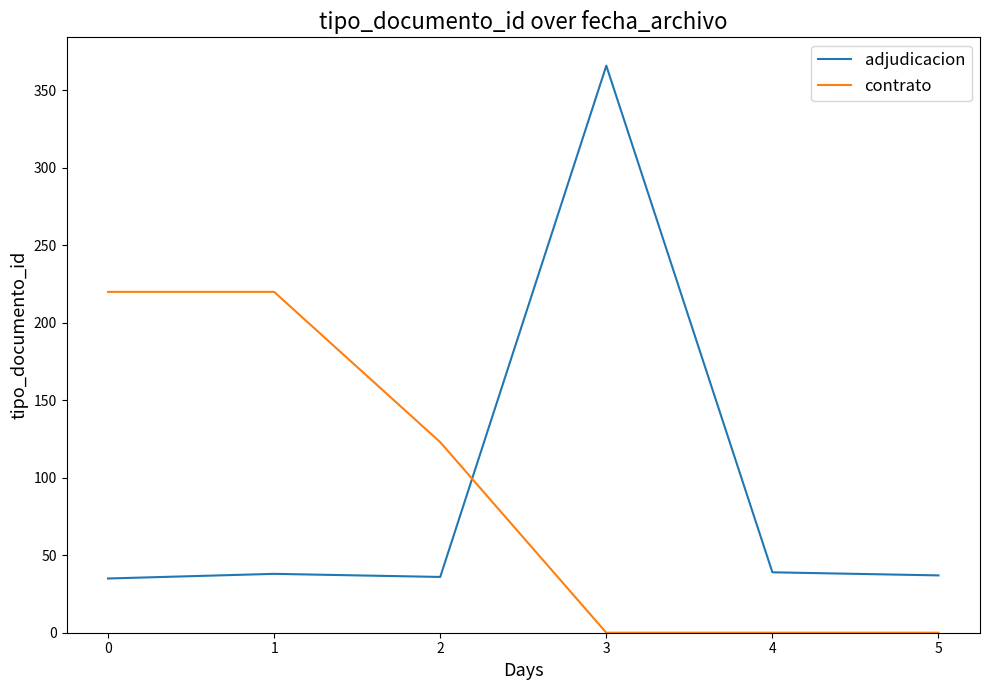

Which series has the widest spread of values?

adjudicacion